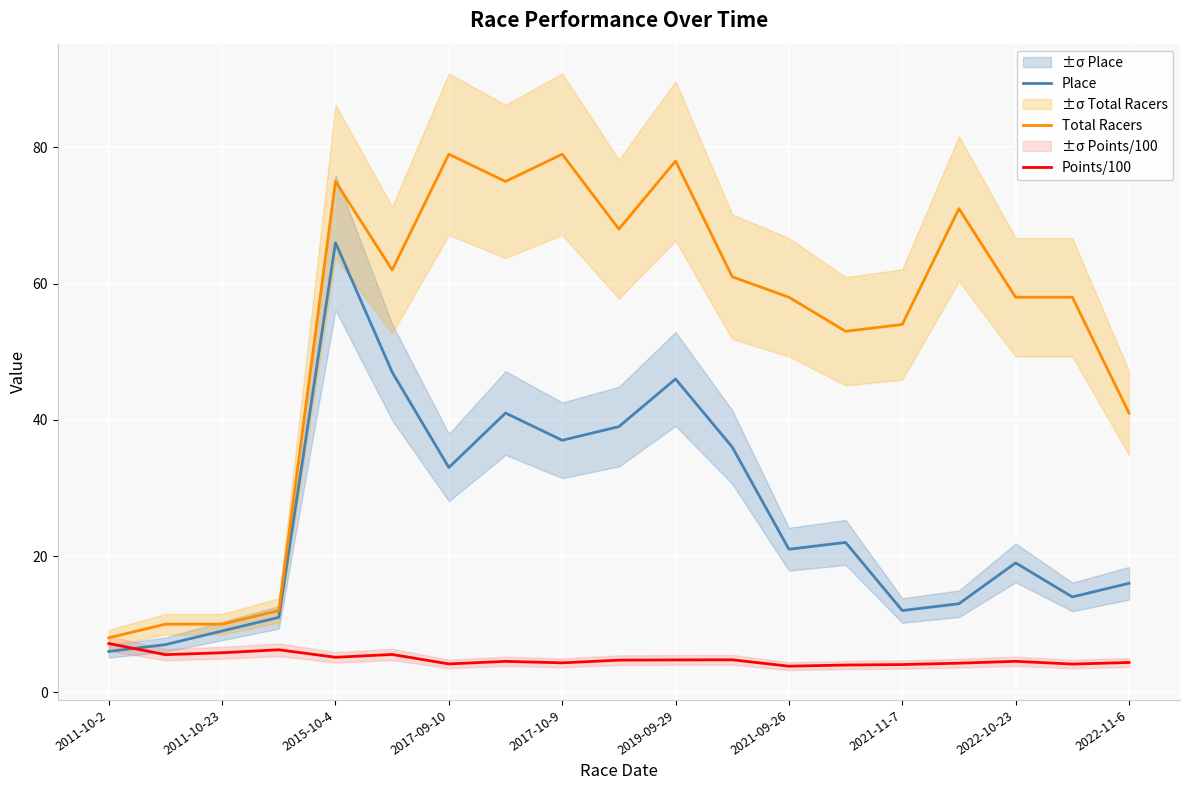

Count the number of data series in this chart.

3